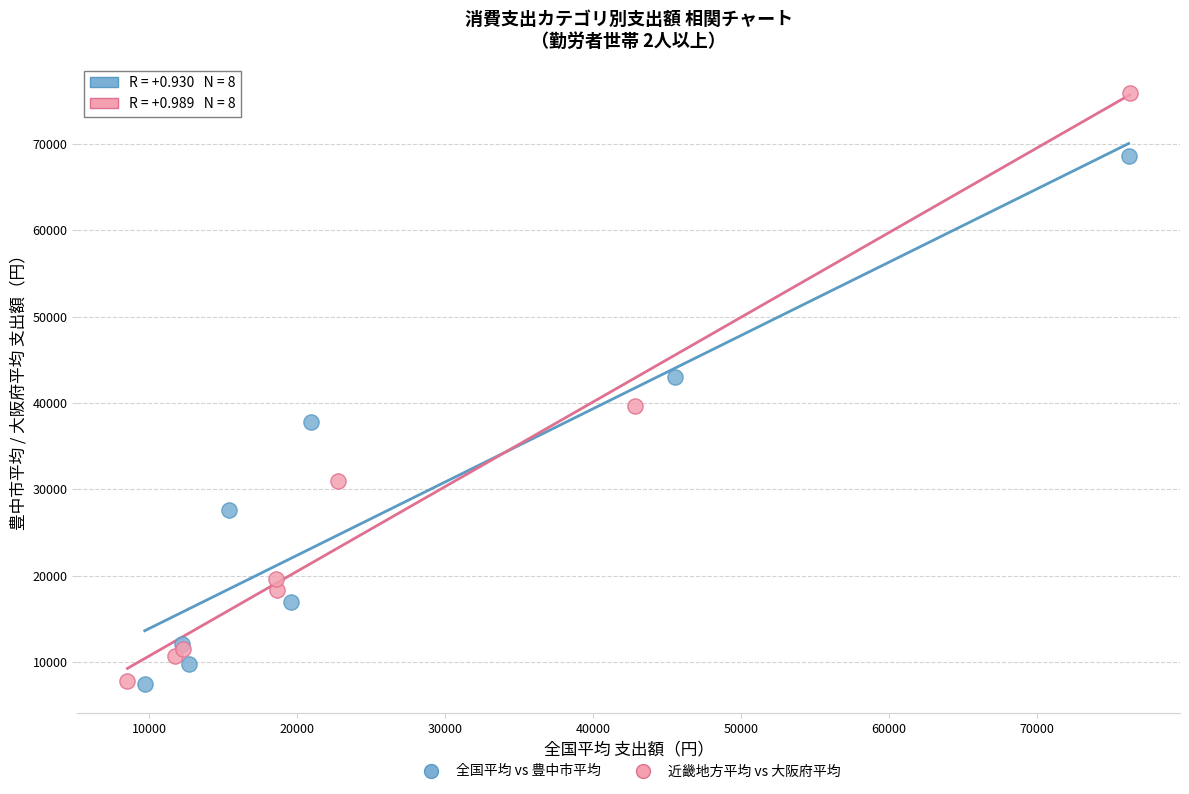

Which series has the widest spread of Y values?

近畿地方平均 vs 大阪府平均